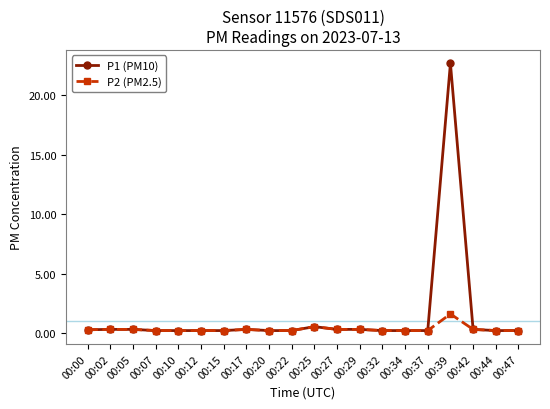

The P2 (PM2.5) series shows 0.3 at 00:00. True or false?

True